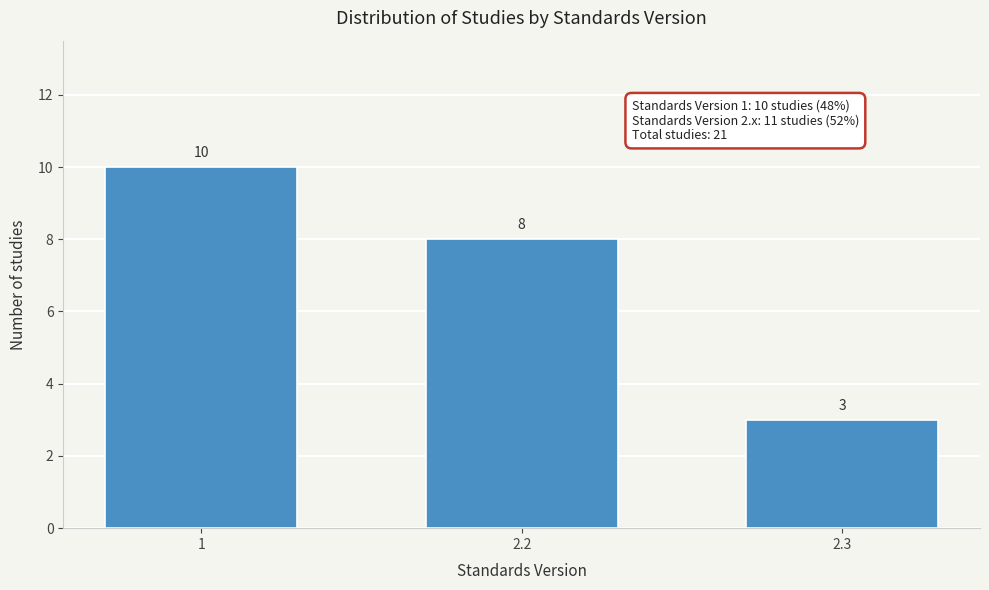

Reading left to right, what are all the values shown in this chart?

1=10	2.2=8	2.3=3